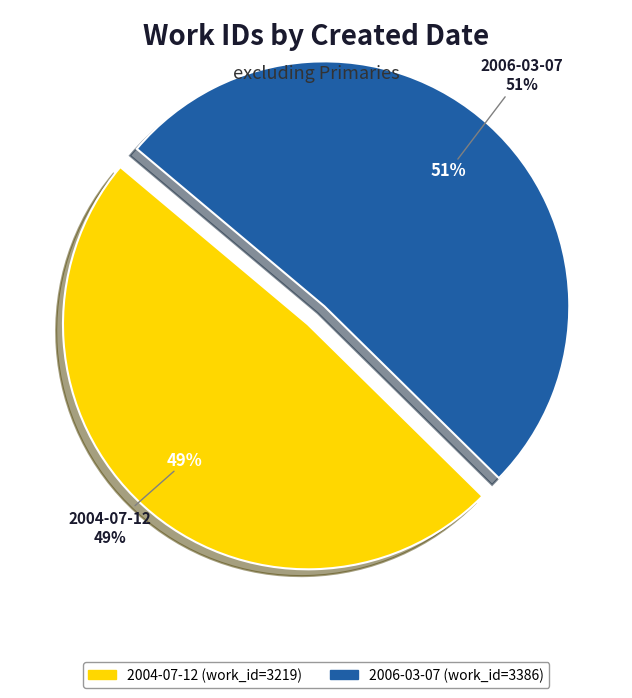

To the nearest percent, what percentage of the pie is 2004-07-12?

49%